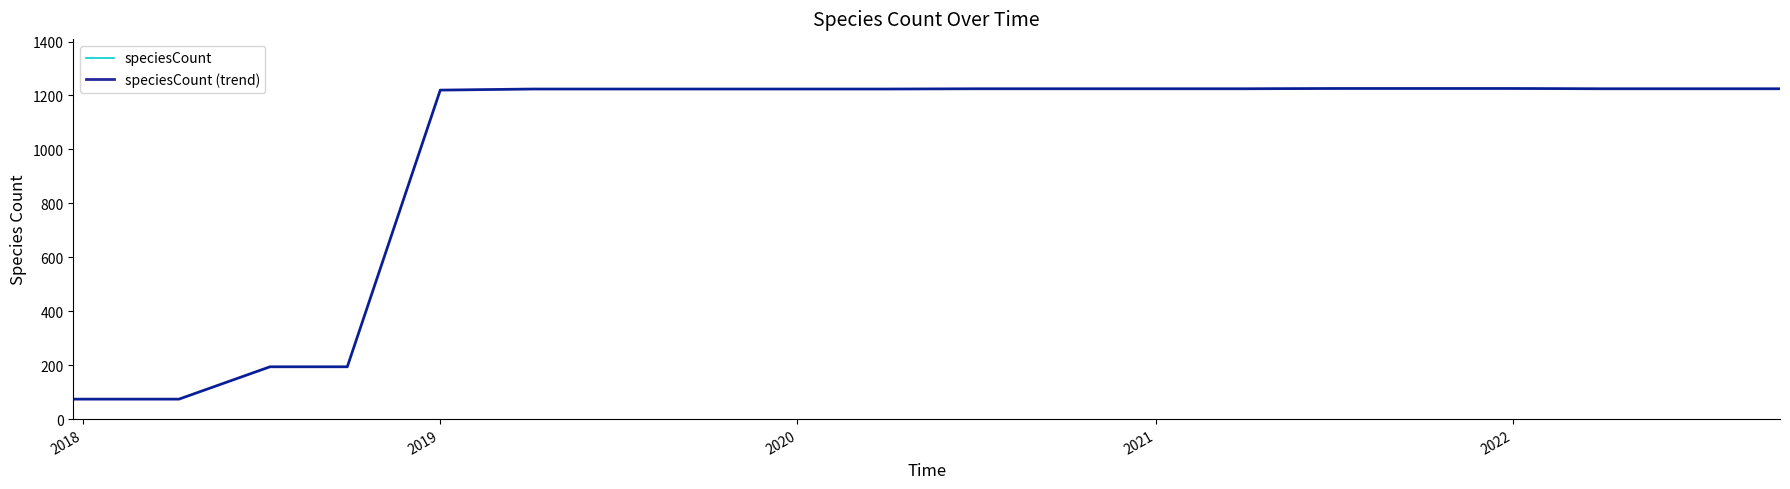

Does the chart have visible grid lines?

No